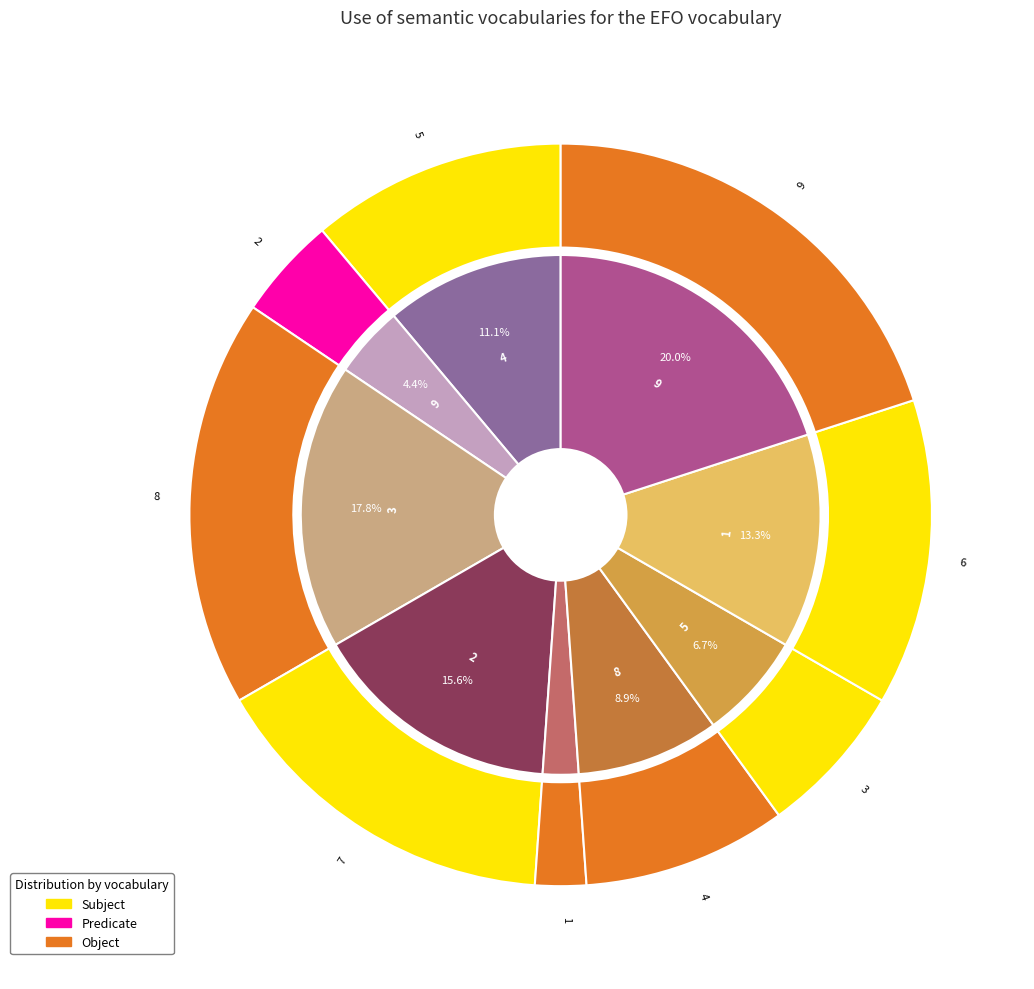

How much of the chart is everything except 1?

86.7%